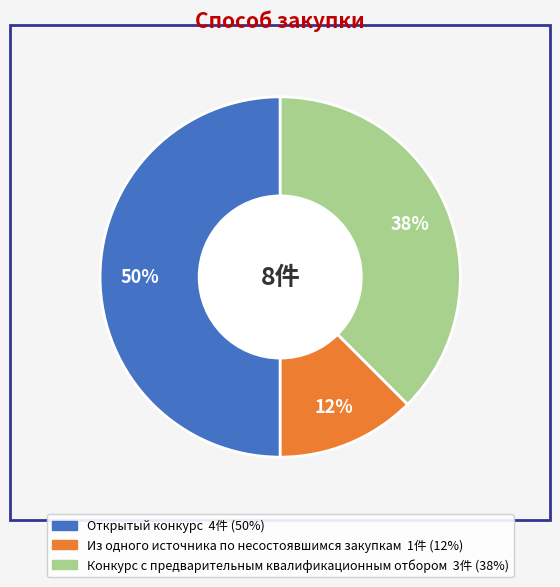

To the nearest percent, what is the combined percentage of Конкурс с предварительным квалификационным отбором and Из одного источника по несостоявшимся закупкам?

50%